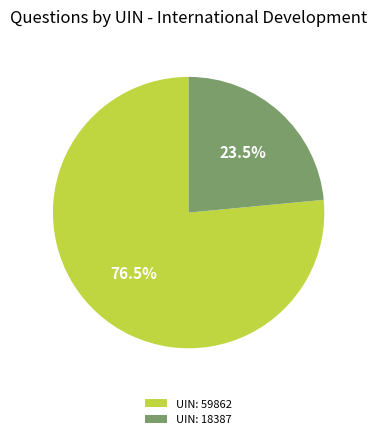

Rank the categories by value from highest to lowest.

UIN: 59862, UIN: 18387